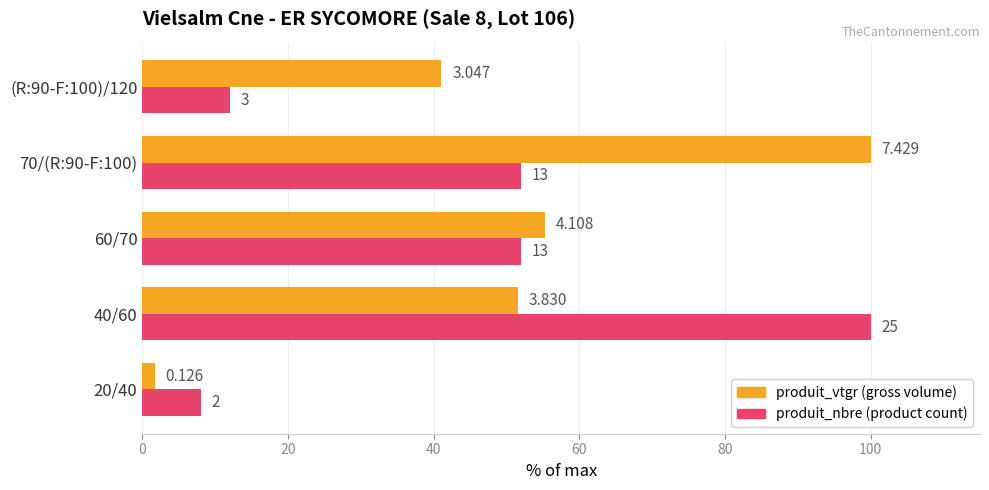

What is the value of the produit_nbre bar at the 4th from the left?

52.0